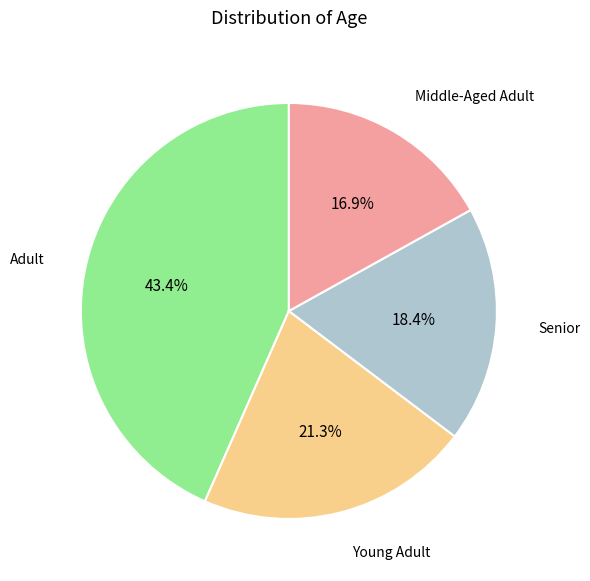

Is there any slice that represents more than half of the pie?

No